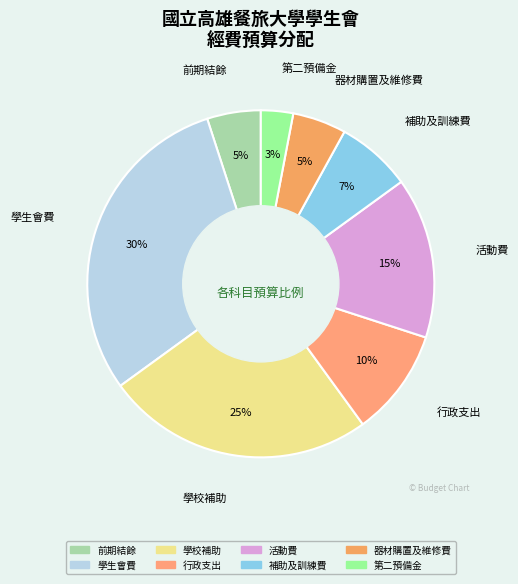

Is there a majority slice in this chart?

No